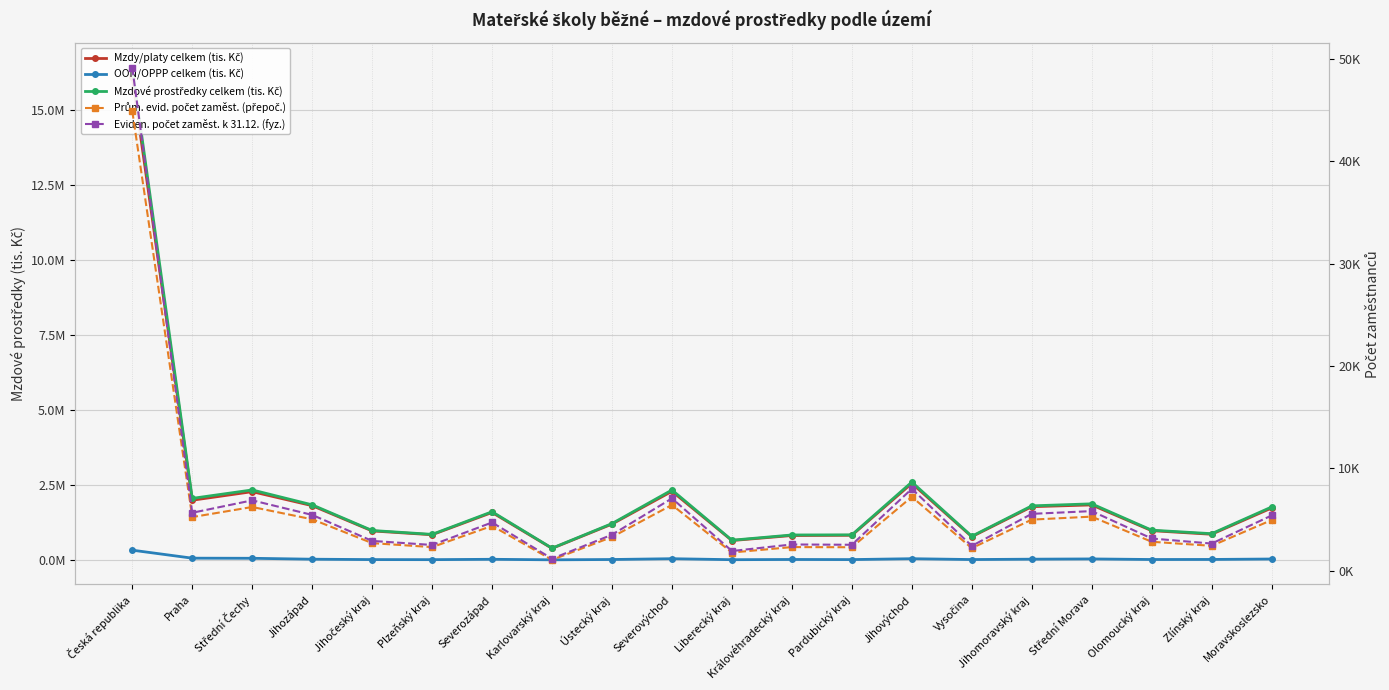

What is the sum of the OON/OPPP celkem (tis. Kč) values at Pardubický kraj and Jihozápad?

41482.3